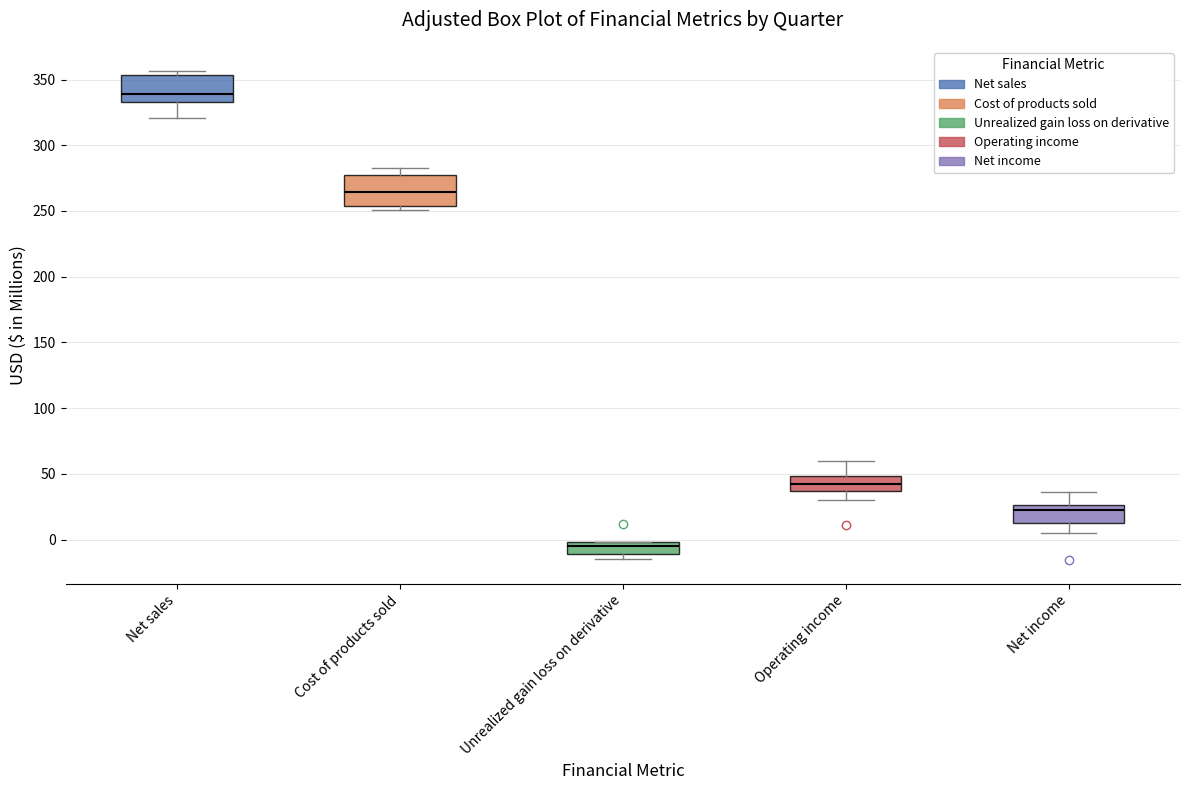

Reading left to right, transcribe this box plot: for each box, give where its median line is, the range the box spans, and where its two whiskers end, as read against the y-axis. The values are not printed on the chart, so give them approximately, as read against the axis.

Net sales: median 340, box 335 to 355, whiskers 320 to 355 (just above the box's upper edge)
Cost of products sold: median 265, box 255 to 280, whiskers 250 to 285
Unrealized gain loss on derivative: median -5, box -10 to 0, whiskers -15 to 0
Operating income: median 40, box 35 to 50, whiskers 30 to 60
Net income: median 20, box 10 to 25, whiskers 5 to 35